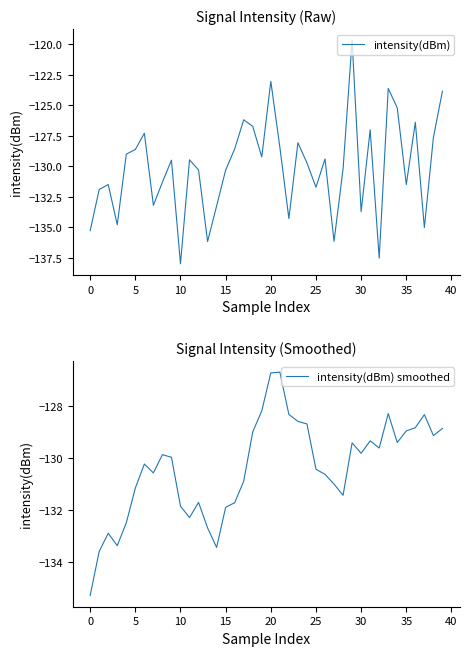

How many interior local valleys does the intensity(dBm) smoothed series have?

9